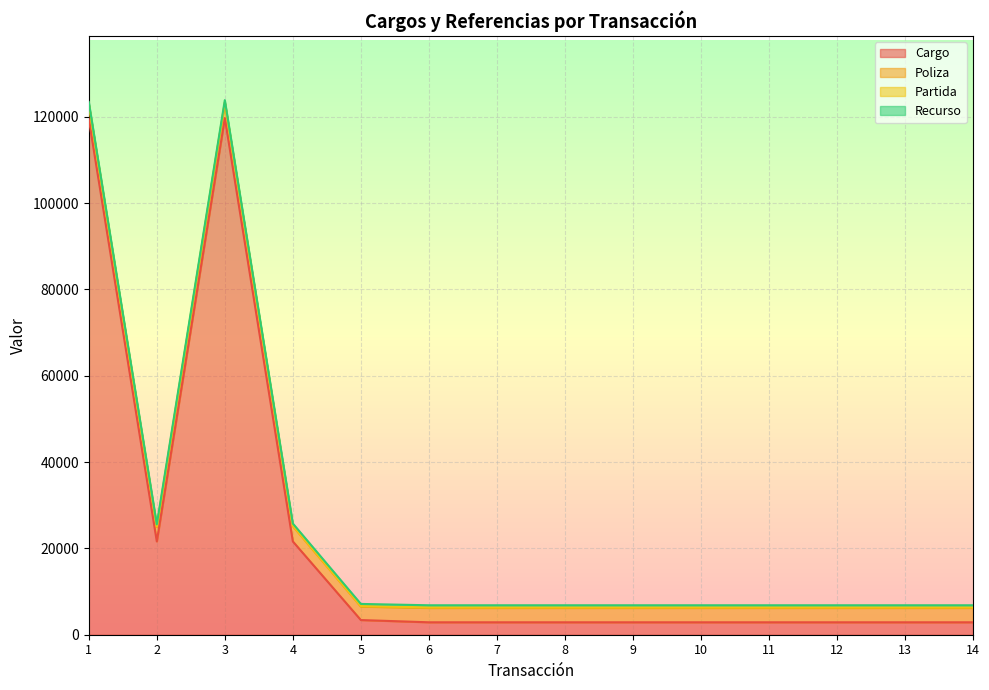

Rank the series by their maximum value, from lowest to highest.

Partida, Recurso, Poliza, Cargo